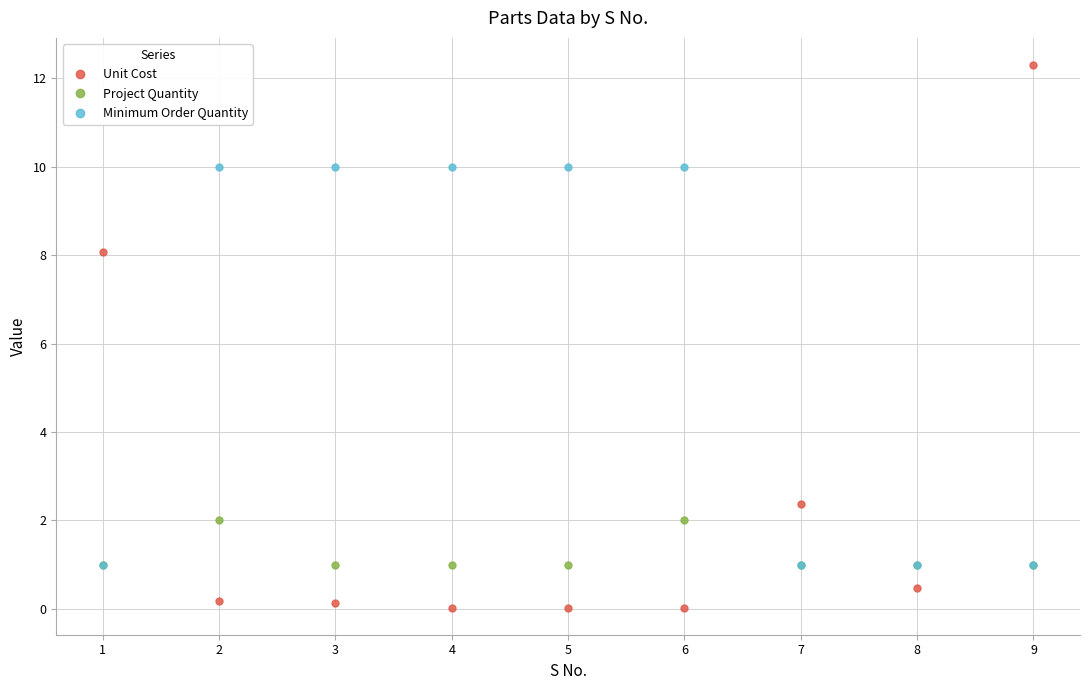

What is the total value across all series at 9?

14.3